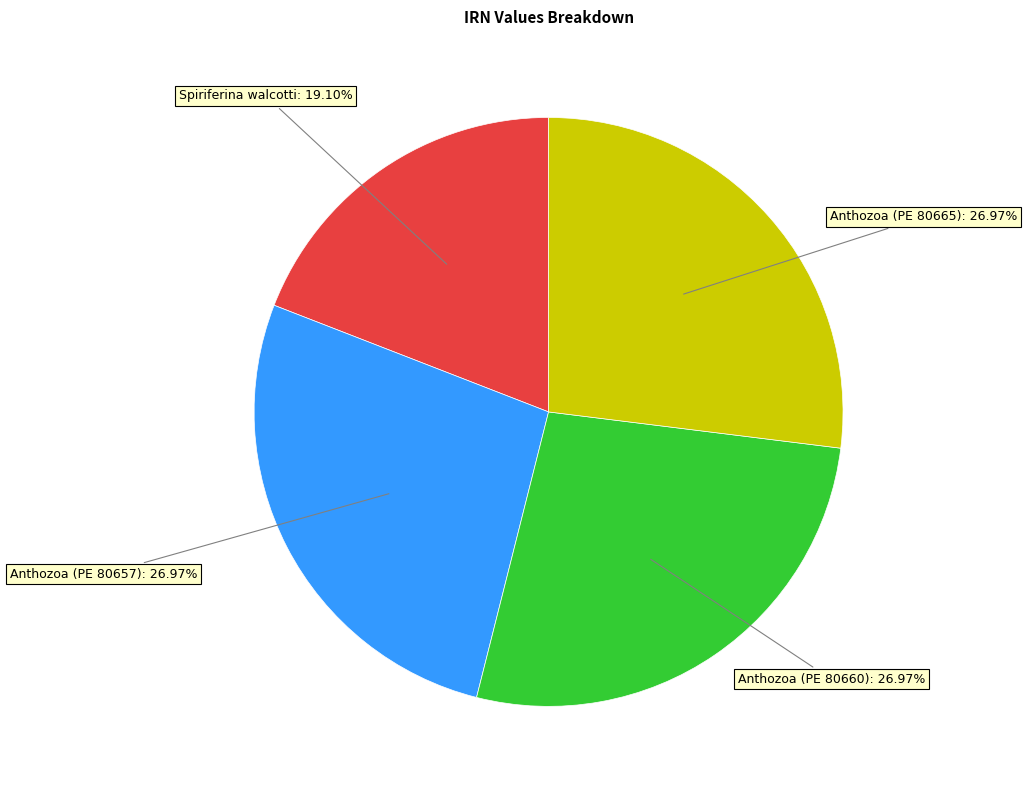

Is there any slice that represents more than half of the pie?

No